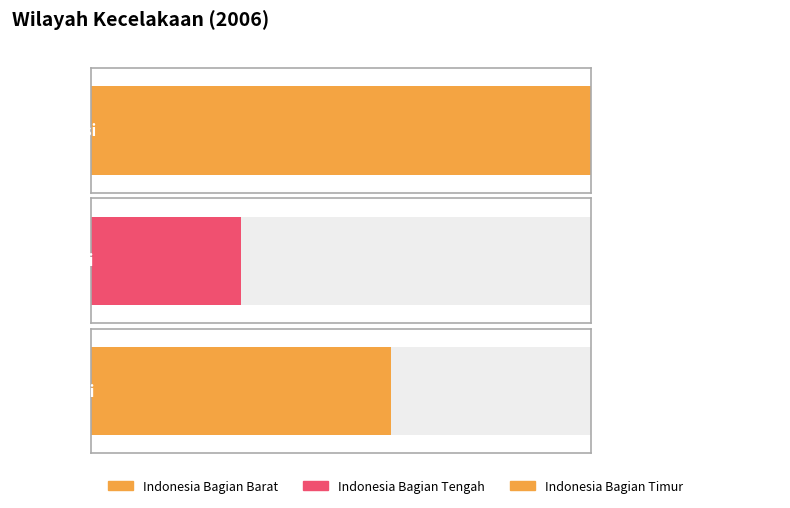

What is the average value?

13